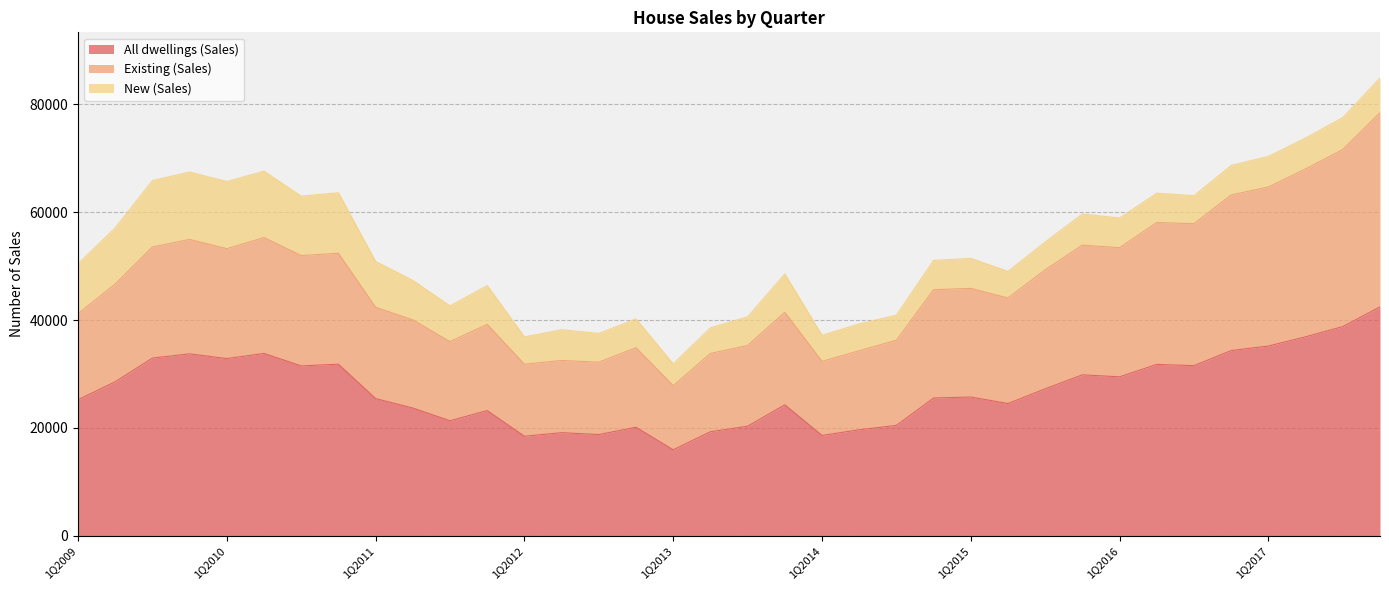

What are all the series names shown in the legend?

All dwellings (Sales), Existing (Sales), New (Sales)